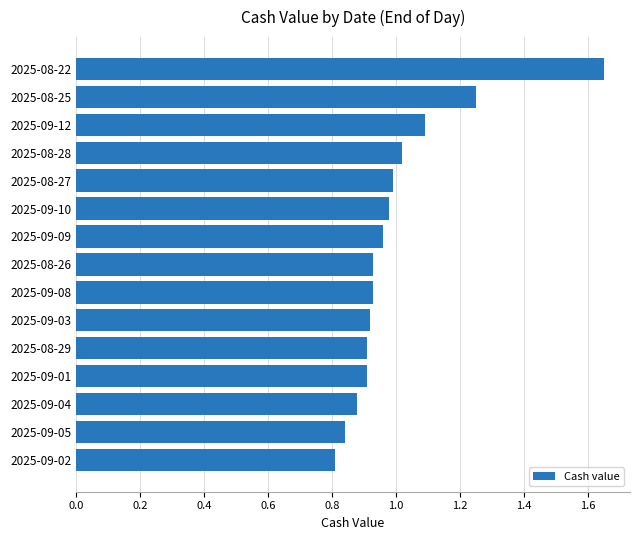

At which category does the chart reach its peak across all series?

2025-08-22